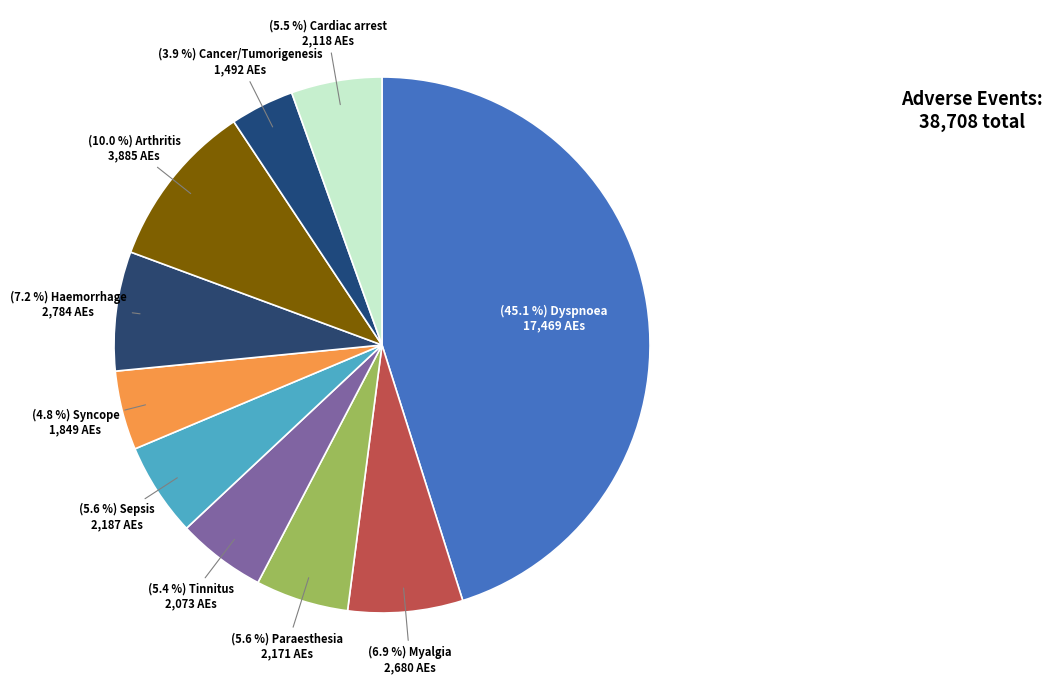

Count the number of slices in the pie.

10